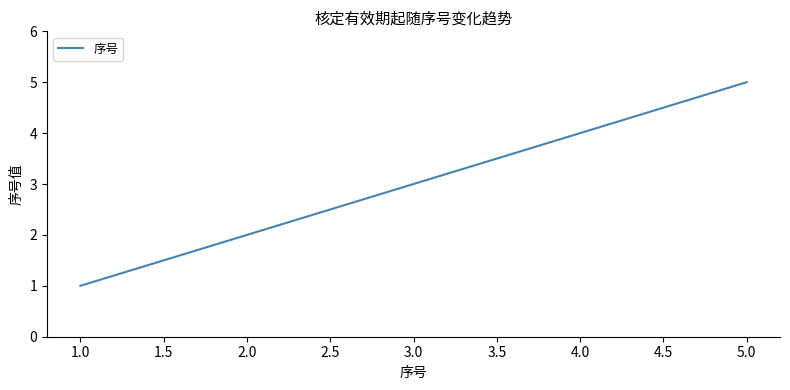

Reading right to left, list all the values displayed in this chart.

5	4	3	2	1